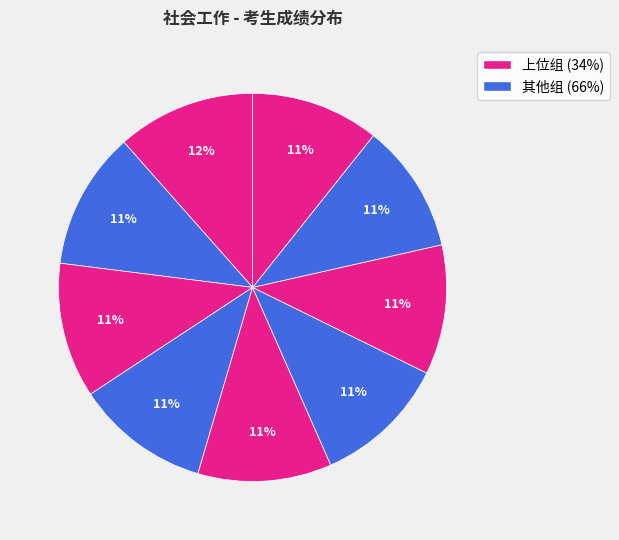

How many slices are in this pie chart?

9